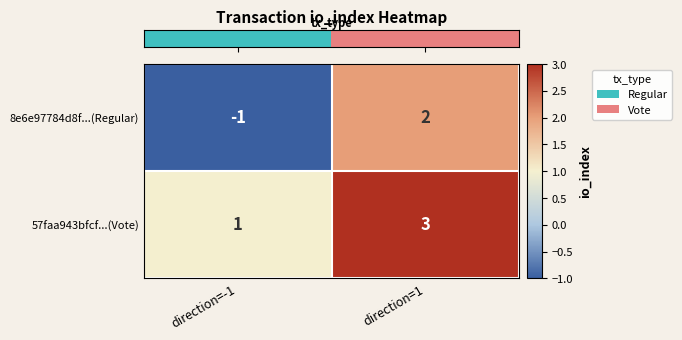

What is the difference between the maximum and minimum values in the 8e6e97784d8f...(Regular) series?

3